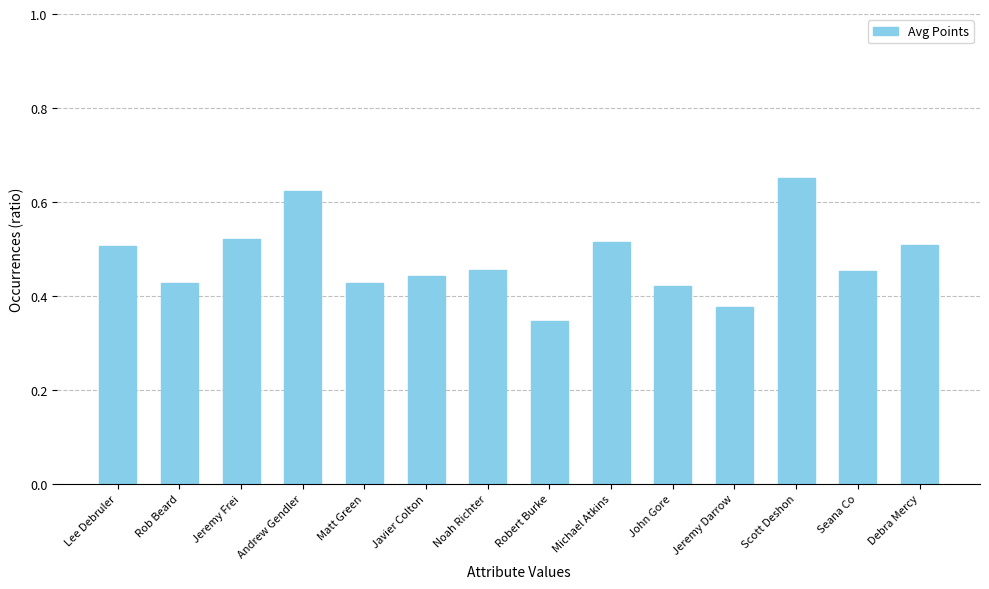

What is the sum of the values at Seana Co and Debra Mercy?

1.0